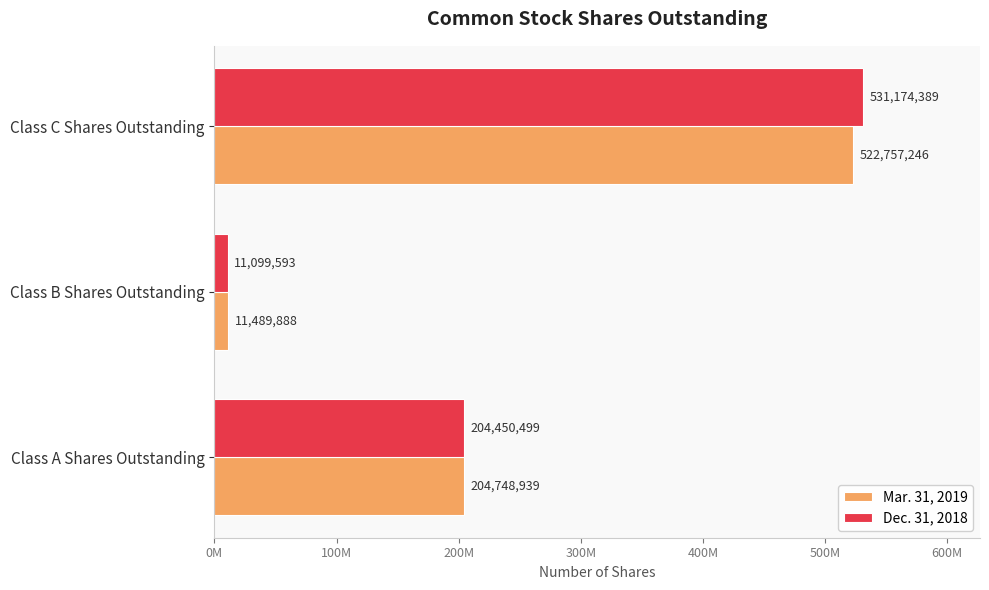

What are all the series names shown in the legend?

Mar. 31, 2019, Dec. 31, 2018